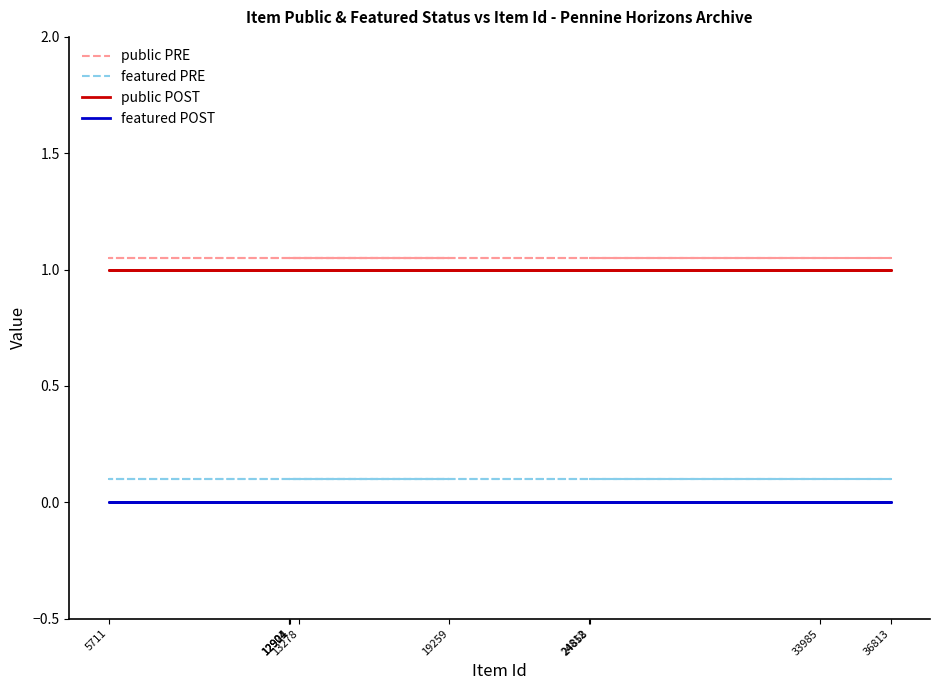

List the series in order of their peak value, lowest first.

featured POST, featured PRE, public POST, public PRE